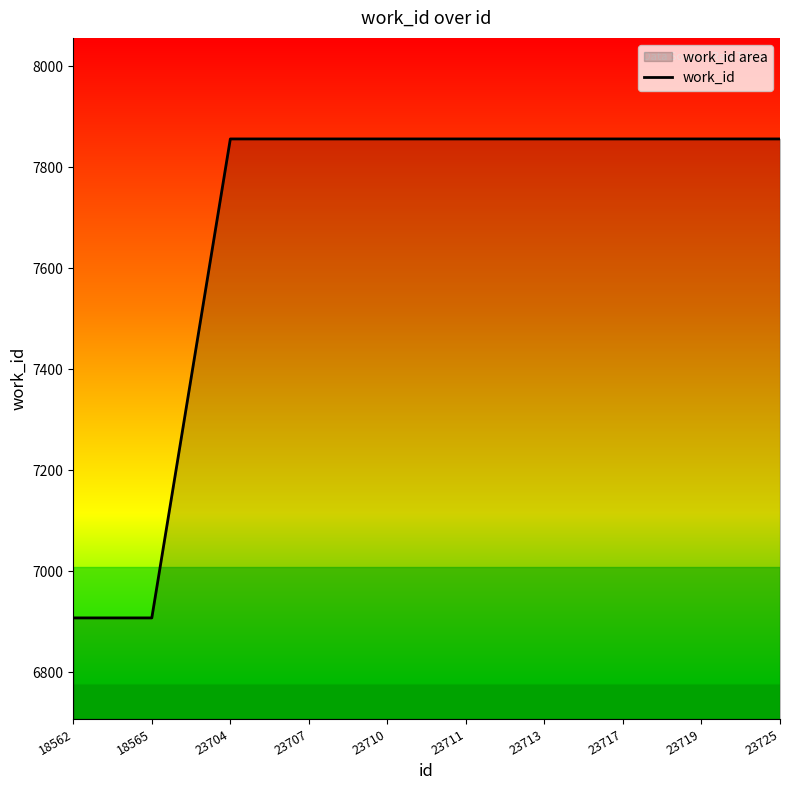

True or false: the data shows 3249 at 23707.

False